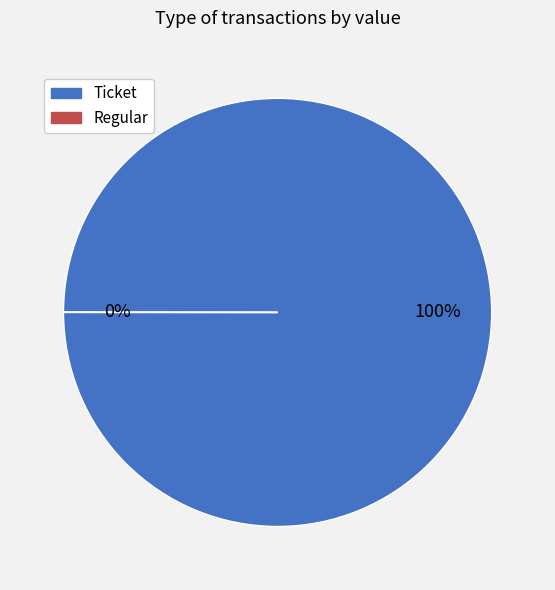

Do Ticket and Regular together represent more than half of the pie?

Yes